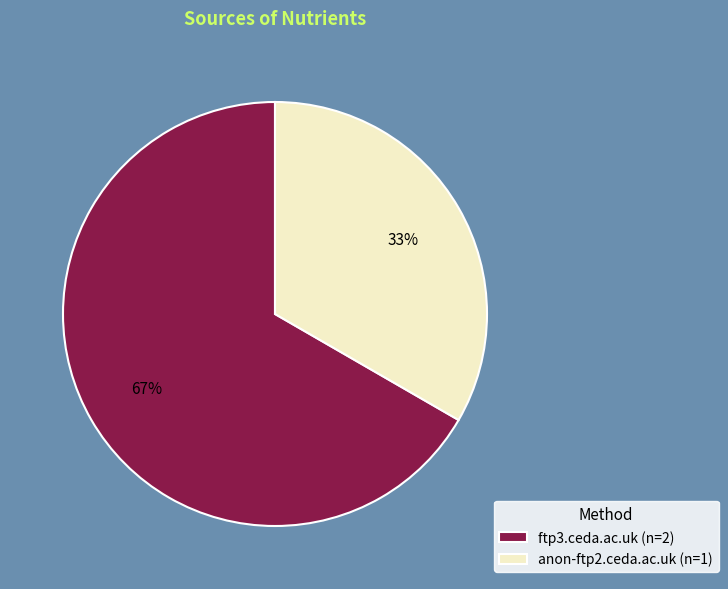

To the nearest percent, what is the combined percentage of anon-ftp2.ceda.ac.uk and ftp3.ceda.ac.uk?

100%